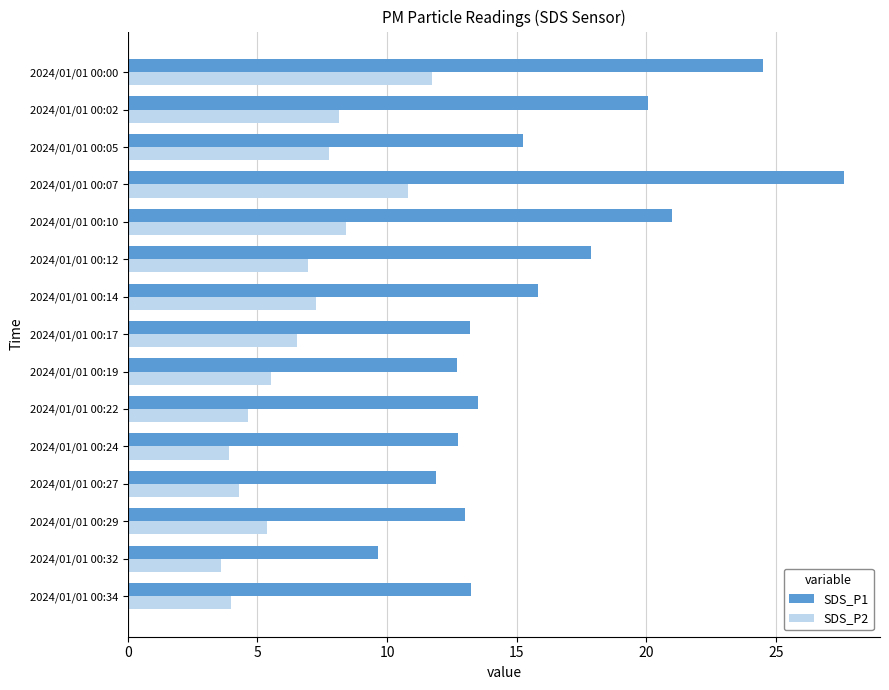

Rank the series at 2024/01/01 00:02 from lowest to highest value.

SDS_P2, SDS_P1